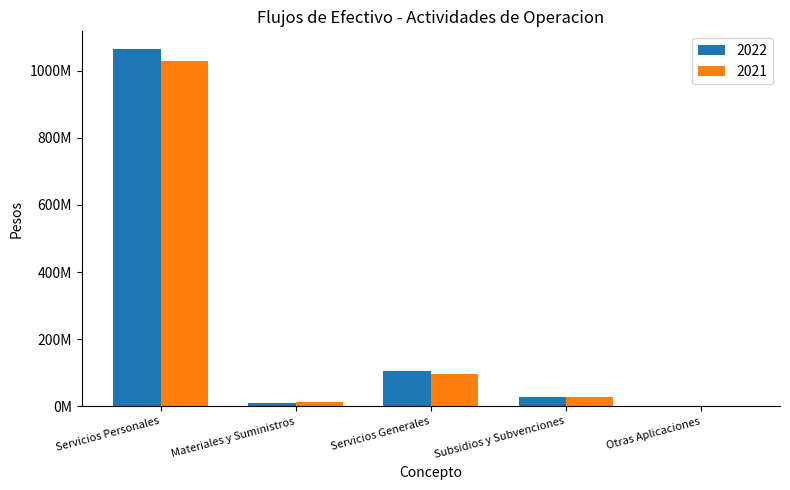

List the labels in order of 2021 value, smallest first.

Otras Aplicaciones, Materiales y Suministros, Subsidios y Subvenciones, Servicios Generales, Servicios Personales